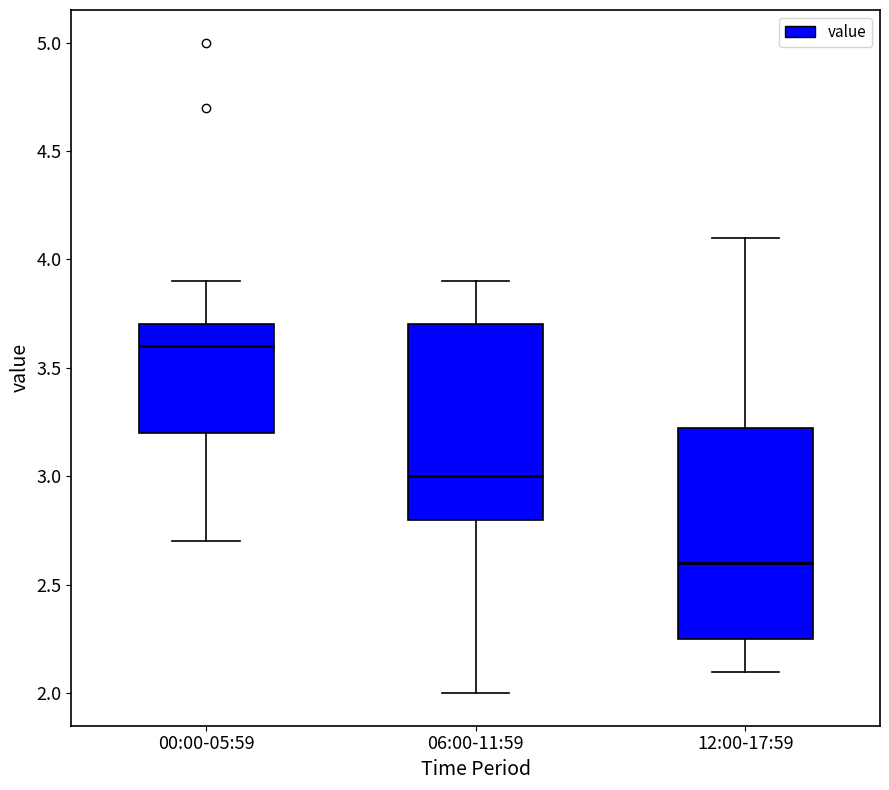

Which box is the tallest, from its lower edge to its upper edge?

12:00-17:59